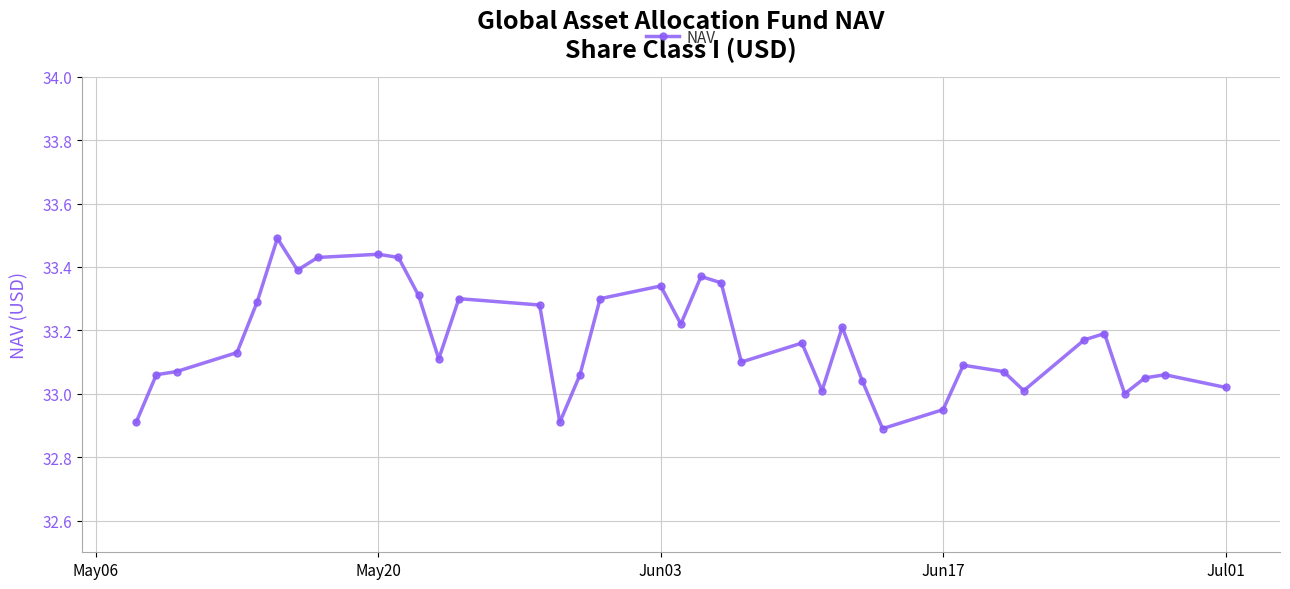

How many distinct data groups are displayed?

1